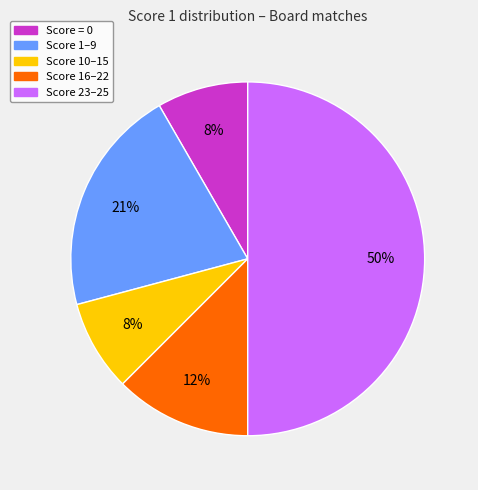

To the nearest percent, what is the average slice percentage?

20%